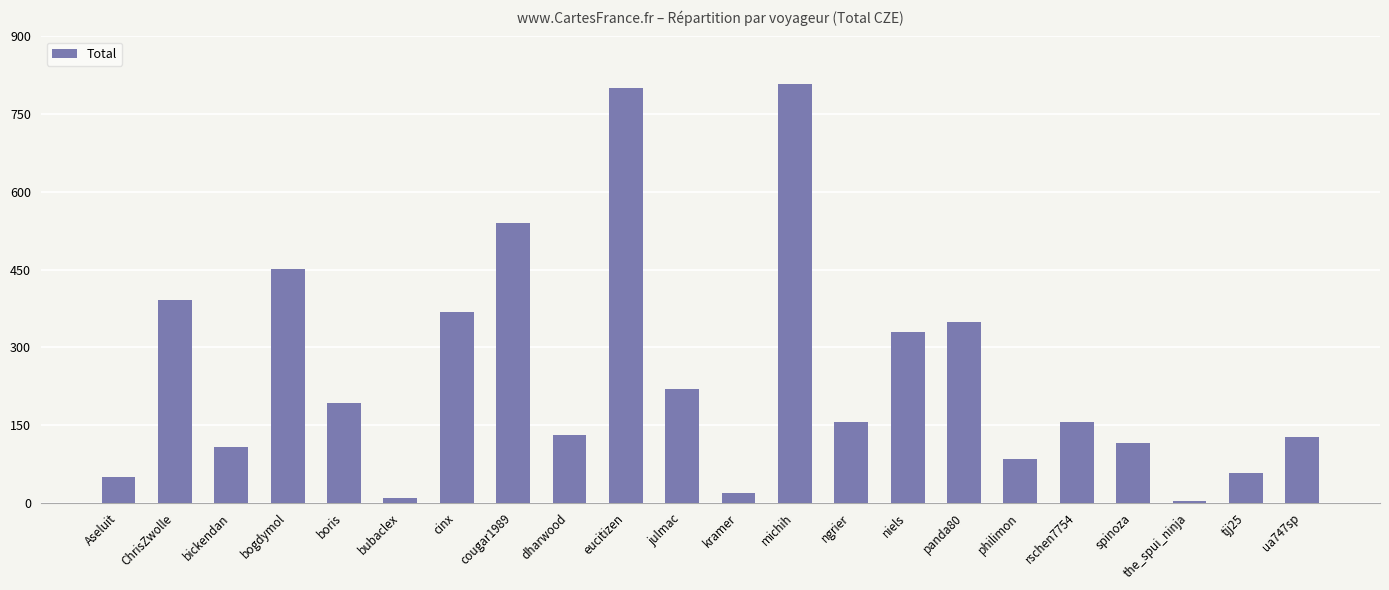

What is the label of the 4th bar from the left?

bogdymol